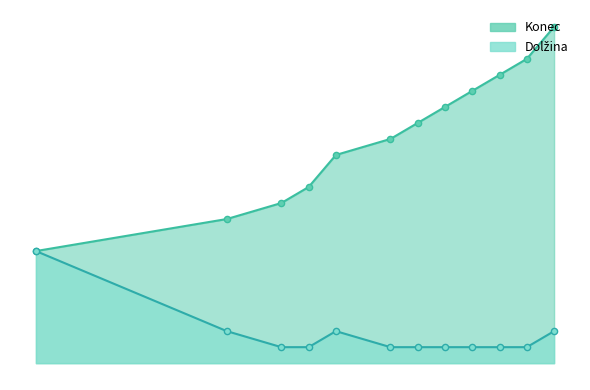

At how many categories does at least one series exceed 2?

12